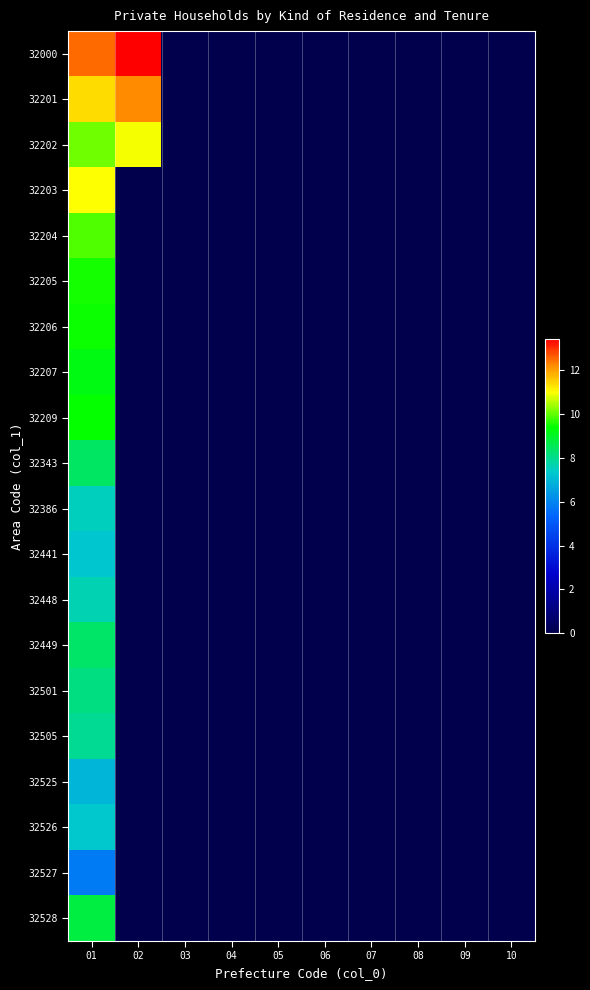

At 08, list the series in order from largest to smallest.

32000, 32201, 32202, 32203, 32204, 32205, 32206, 32207, 32209, 32343, 32386, 32441, 32448, 32449, 32501, 32505, 32525, 32526, 32527, 32528